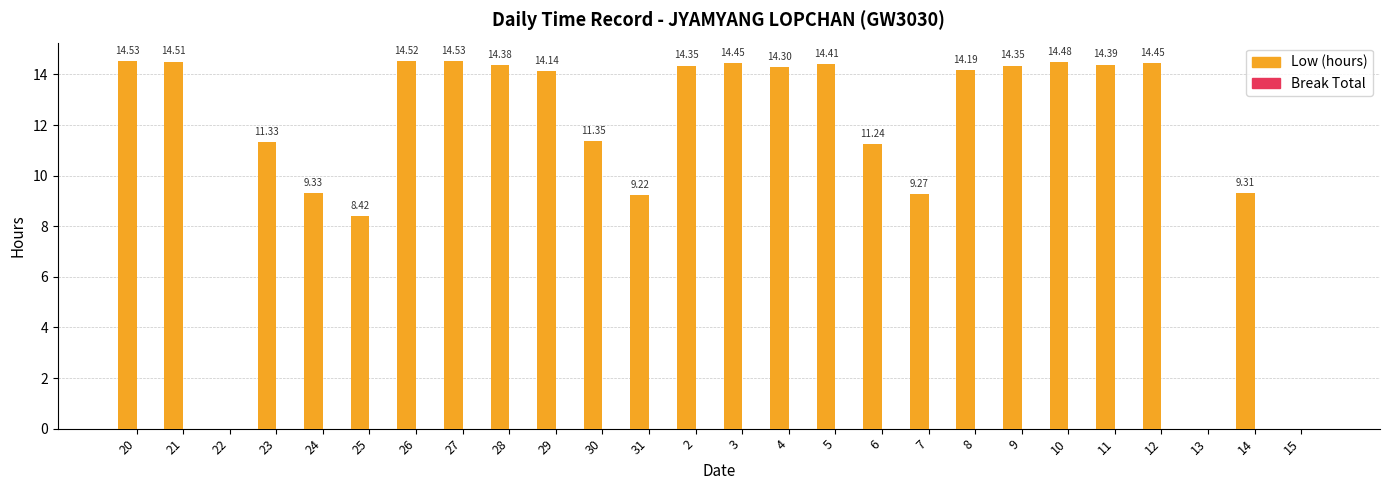

What is the sum of the values at 20 and 2?

28.9